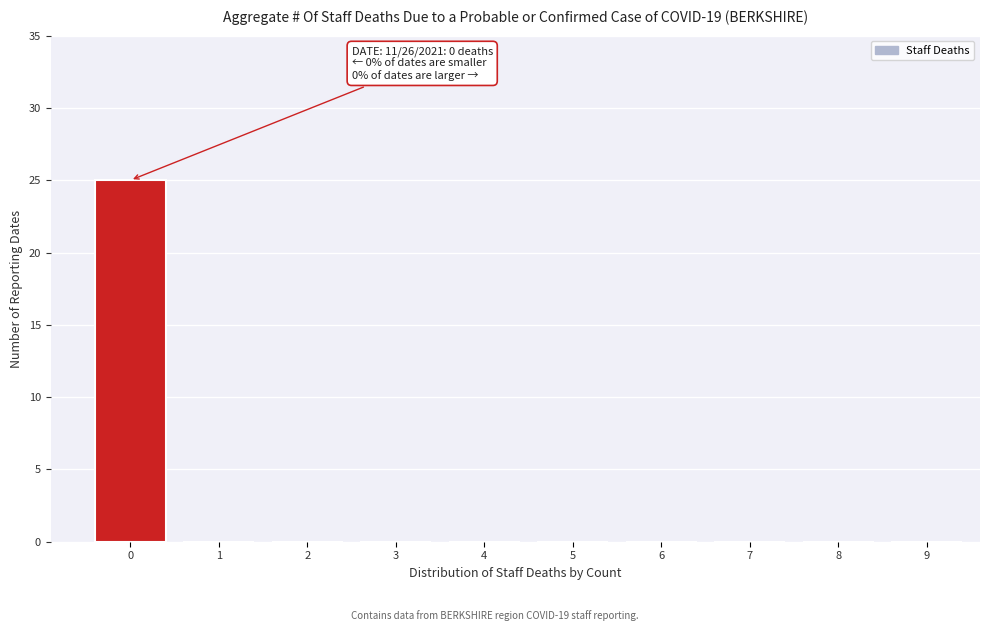

Reading left to right, list all the values displayed in this chart.

0=25	1=0	2=0	3=0	4=0	5=0	6=0	7=0	8=0	9=0